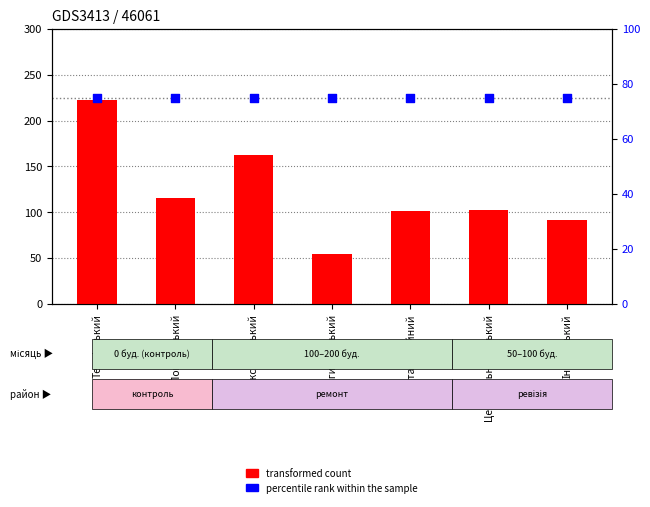

At which category is the sum across all series the highest?

Тернівський